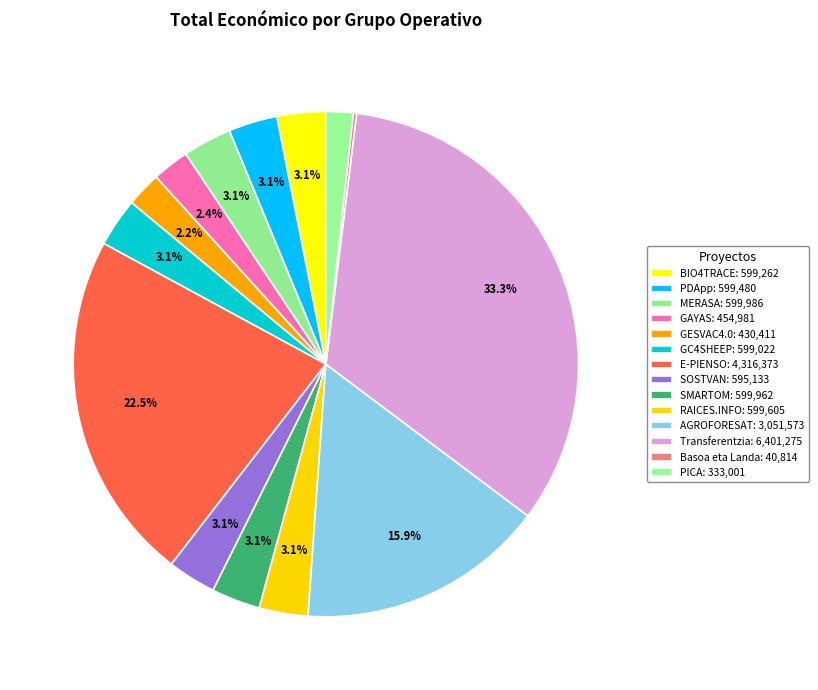

To the nearest percent, what is the difference between the GAYAS and Basoa eta Landa slice percentages?

2%